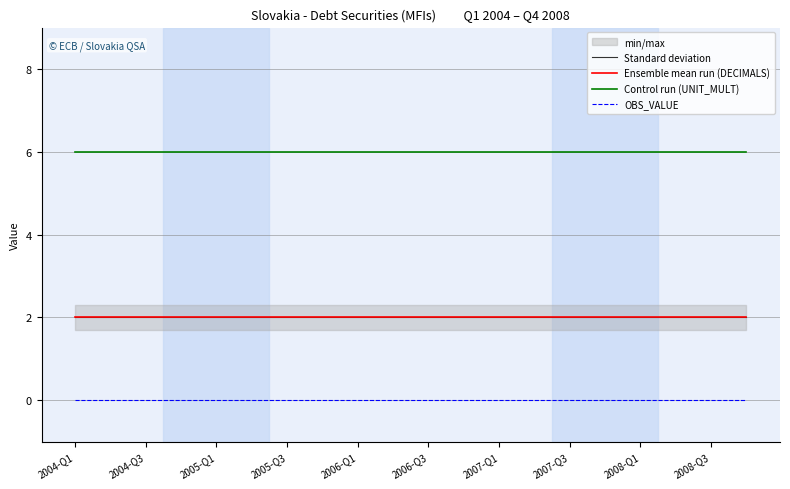

Reading left to right, transcribe all the data shown in this chart.

Standard deviation: 2	2	2	2	2	2	2	2	2	2	2	2	2	2	2	2	2	2	2	2
Ensemble mean run (DECIMALS): 2	2	2	2	2	2	2	2	2	2	2	2	2	2	2	2	2	2	2	2
Control run (UNIT_MULT): 6	6	6	6	6	6	6	6	6	6	6	6	6	6	6	6	6	6	6	6
OBS_VALUE: 0	0	0	0	0	0	0	0	0	0	0	0	0	0	0	0	0	0	0	0